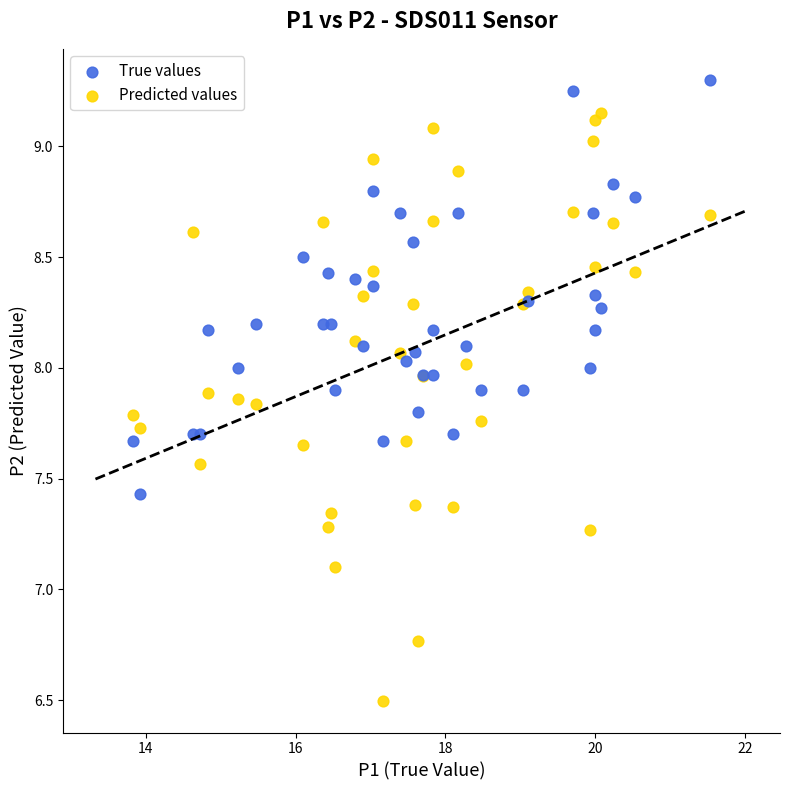

Across all series, what Y value is closest to 7?

7.1